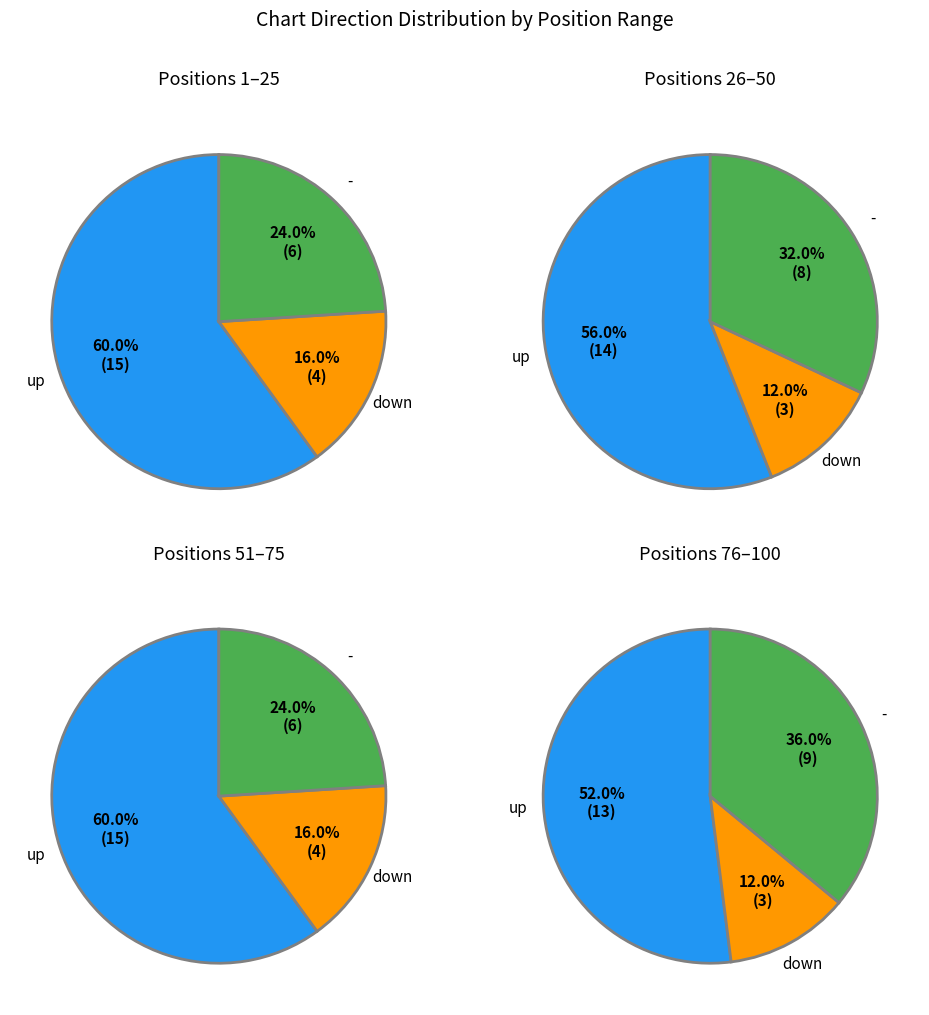

What percentage is the down slice, to the nearest percent?

14%